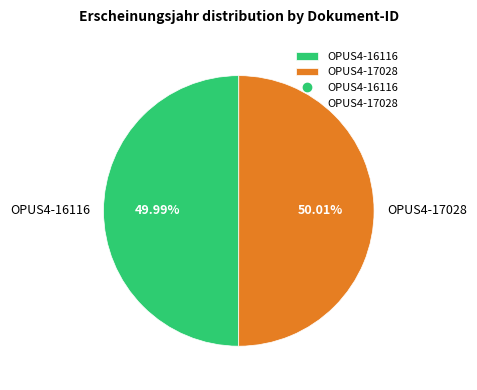

What is the ratio of the value at OPUS4-17028 to the value at OPUS4-16116?

1.0